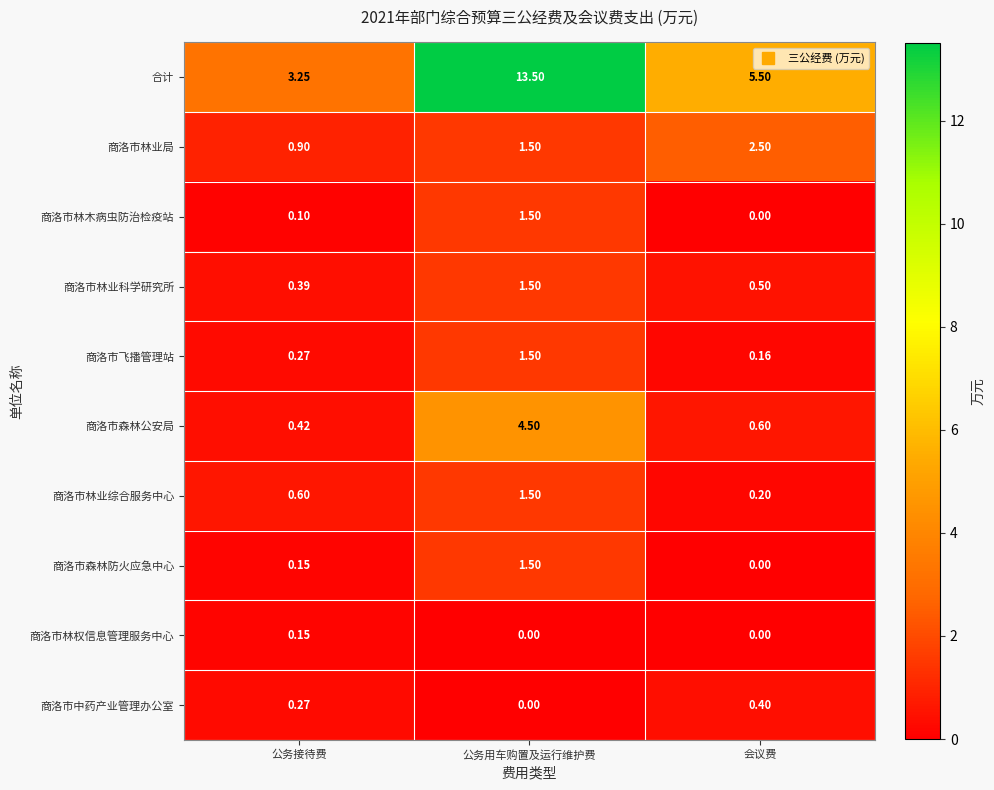

Which category has the highest value in the 商洛市森林防火应急中心 series?

公务用车购置及运行维护费